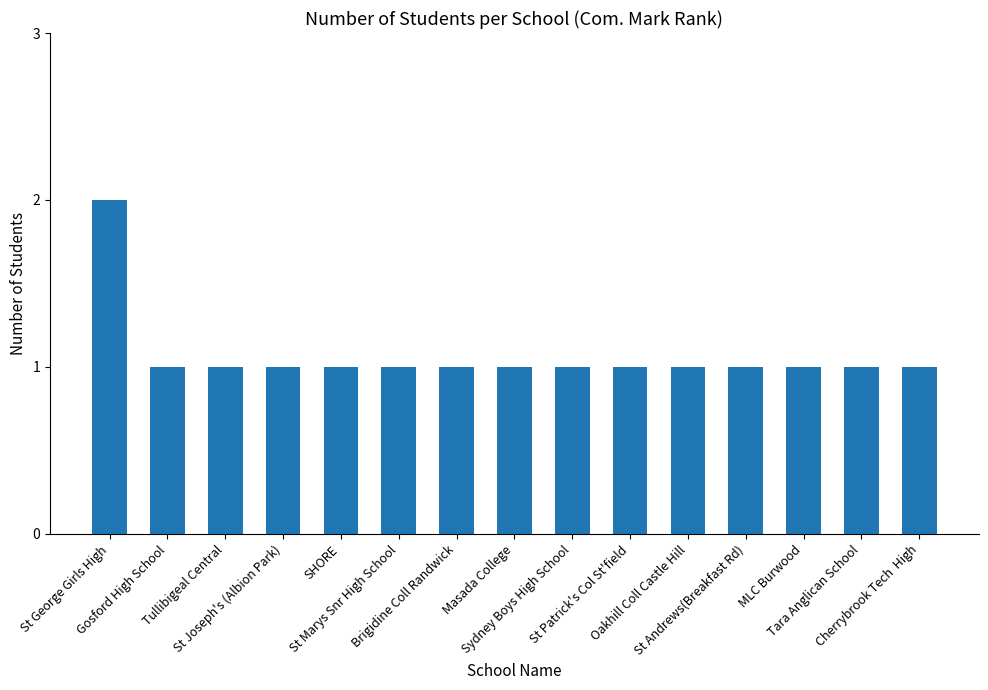

Which label corresponds to the largest value in the chart?

St George Girls High